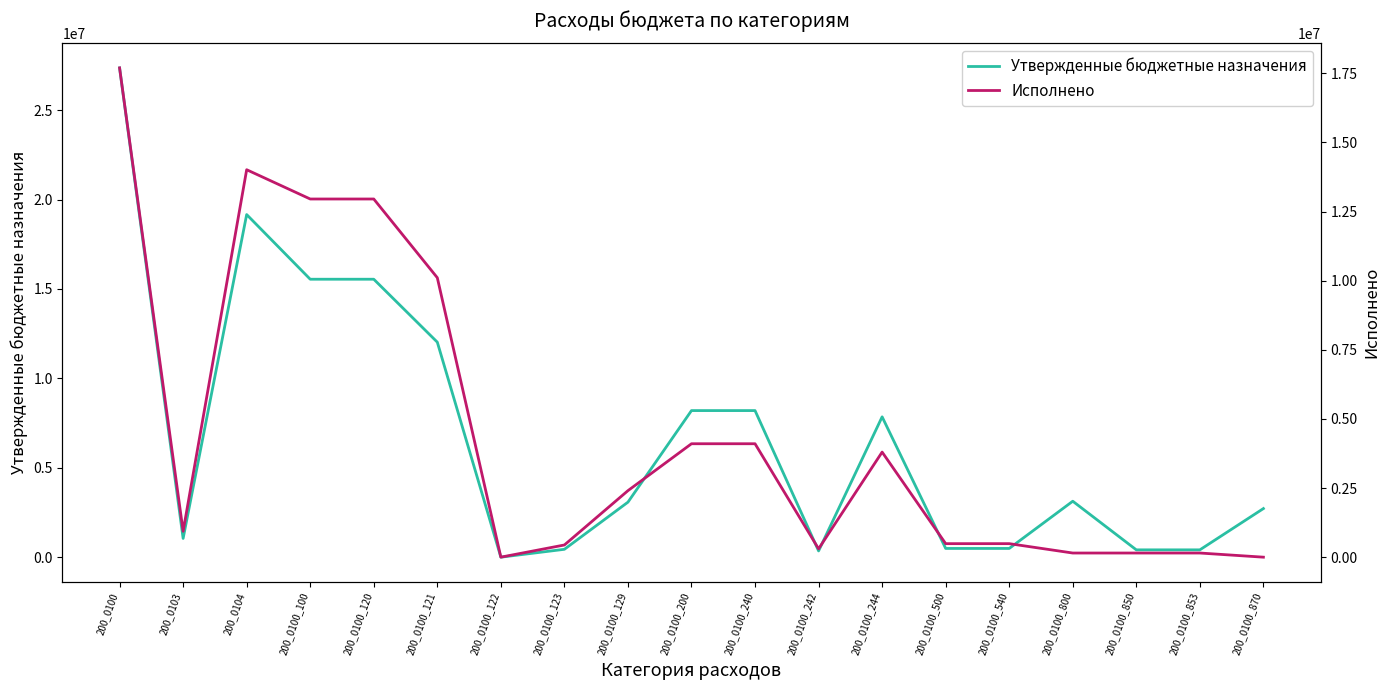

At which category does Утвержденные бюджетные назначения reach its first local valley?

200_0103